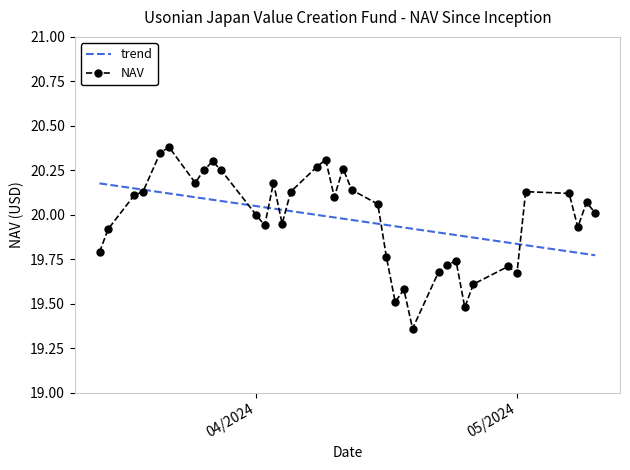

List the series in order of their peak value, lowest first.

trend, NAV